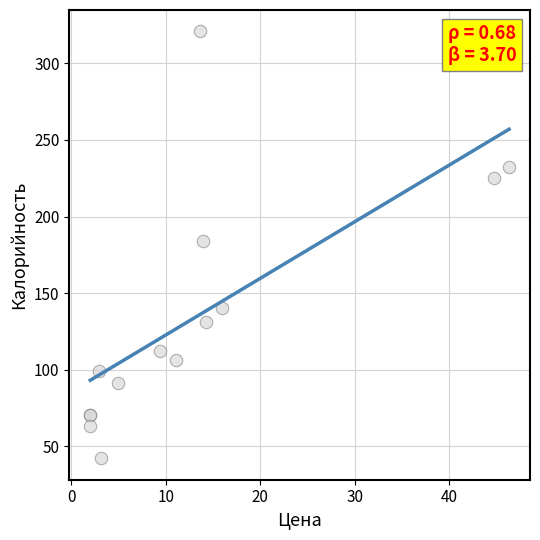

What Y value in the scatter plot is closest to 181?

184.3